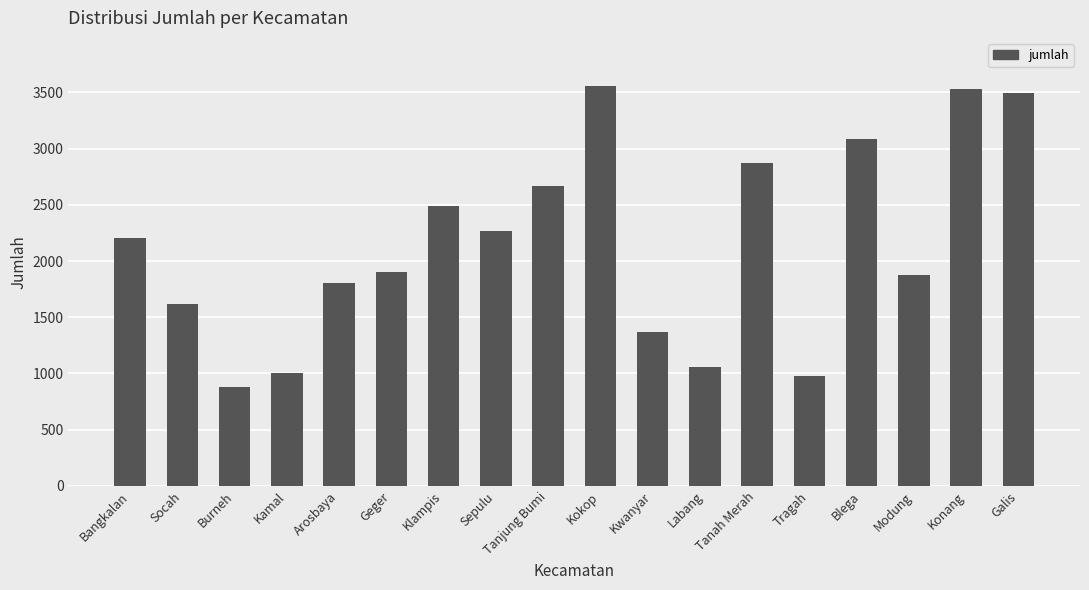

Count the number of categories in the chart.

18